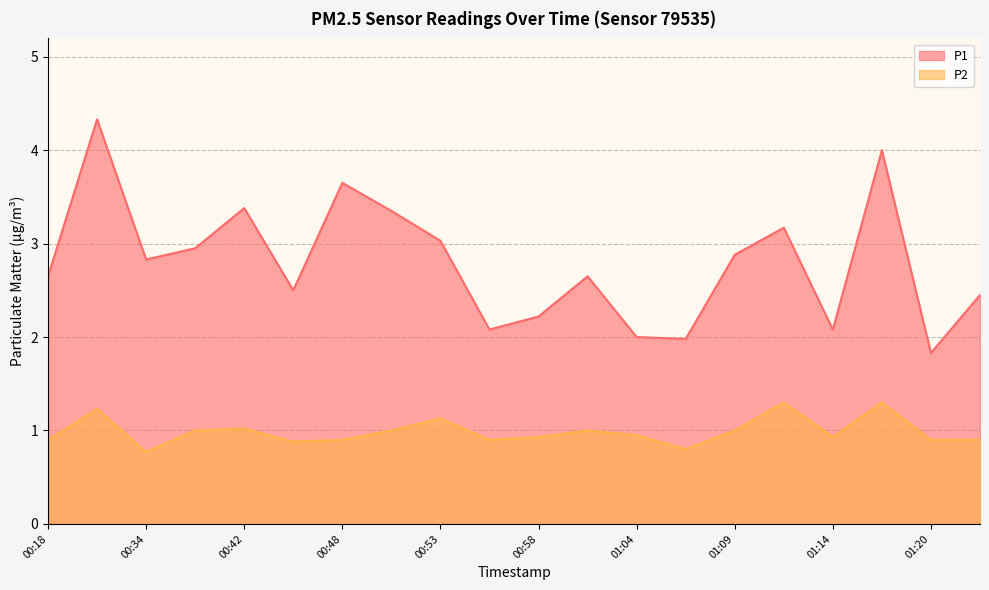

How many lines are shown in the chart?

2